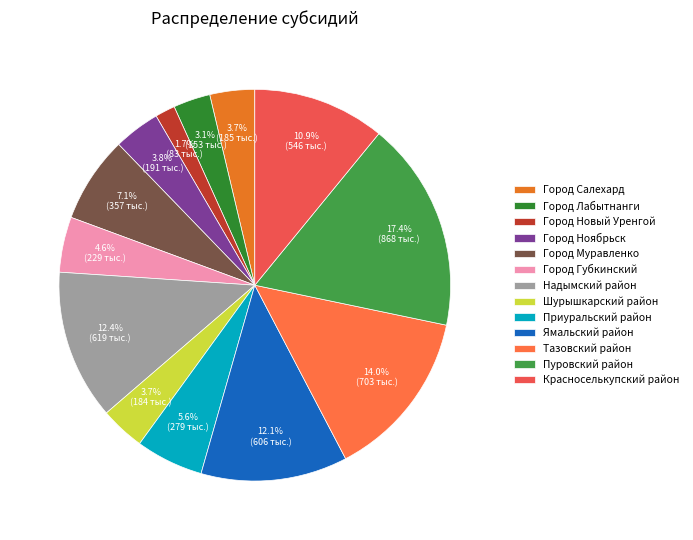

Which slice is the largest?

Пуровский район